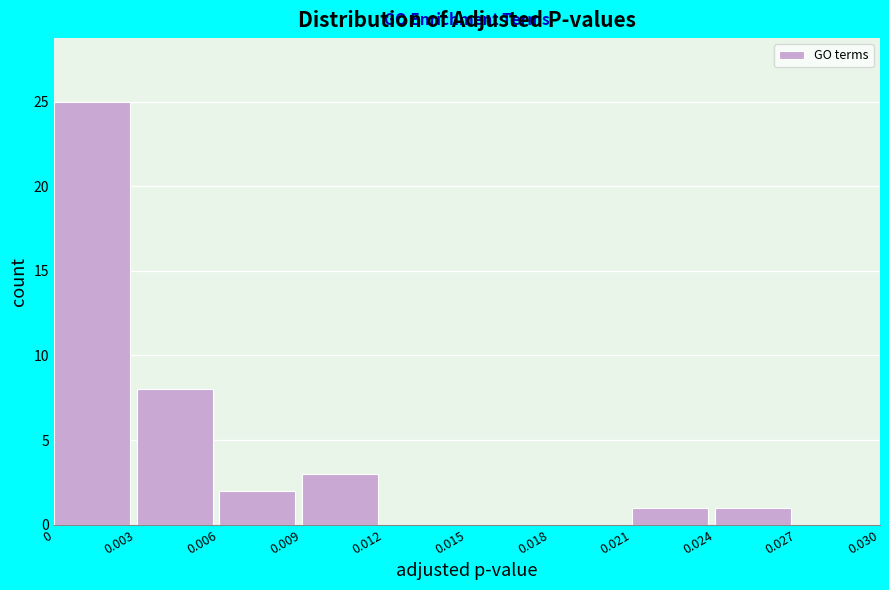

Reading left to right, transcribe this chart: for each bar, give the range it covers on the x-axis and its height. The values are not printed on the chart, so give them approximately, as read against the axis.

0 to 0.003: 25
0.003 to 0.006: 8
0.006 to 0.009: 2
0.009 to 0.012: 3
0.012 to 0.015: 0
0.015 to 0.018: 0
0.018 to 0.021: 0
0.021 to 0.024: 1
0.024 to 0.027: 1
0.027 to 0.030: 0